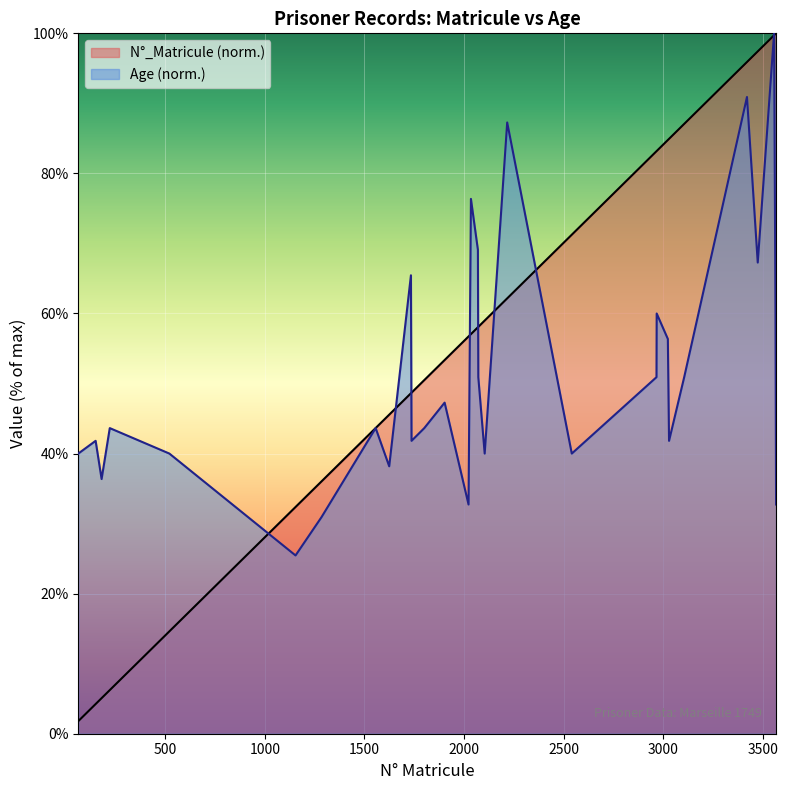

What are all the series names shown in the legend?

N°_Matricule (norm.), Age (norm.)